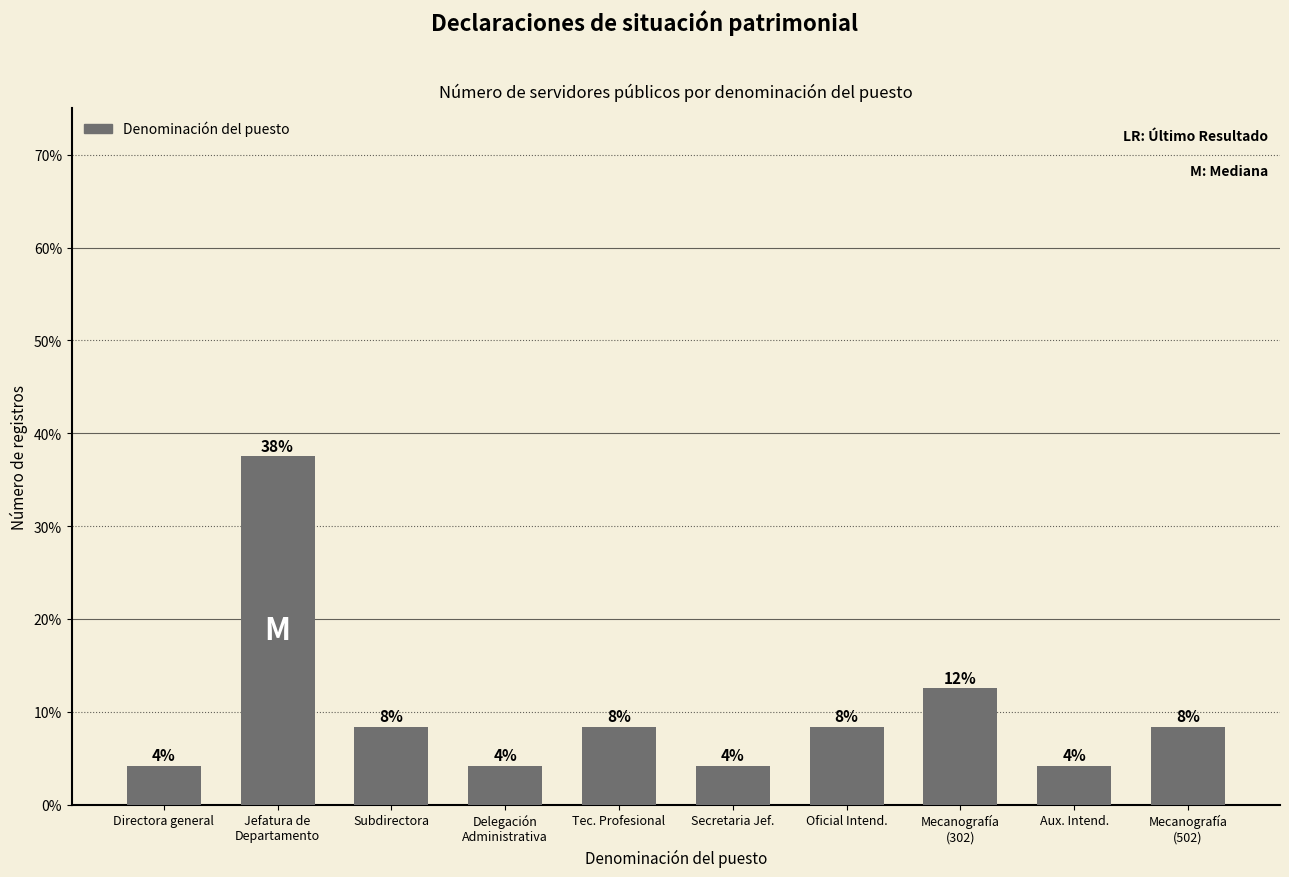

What is the approximate value at Jefatura de
Departamento?

37.5